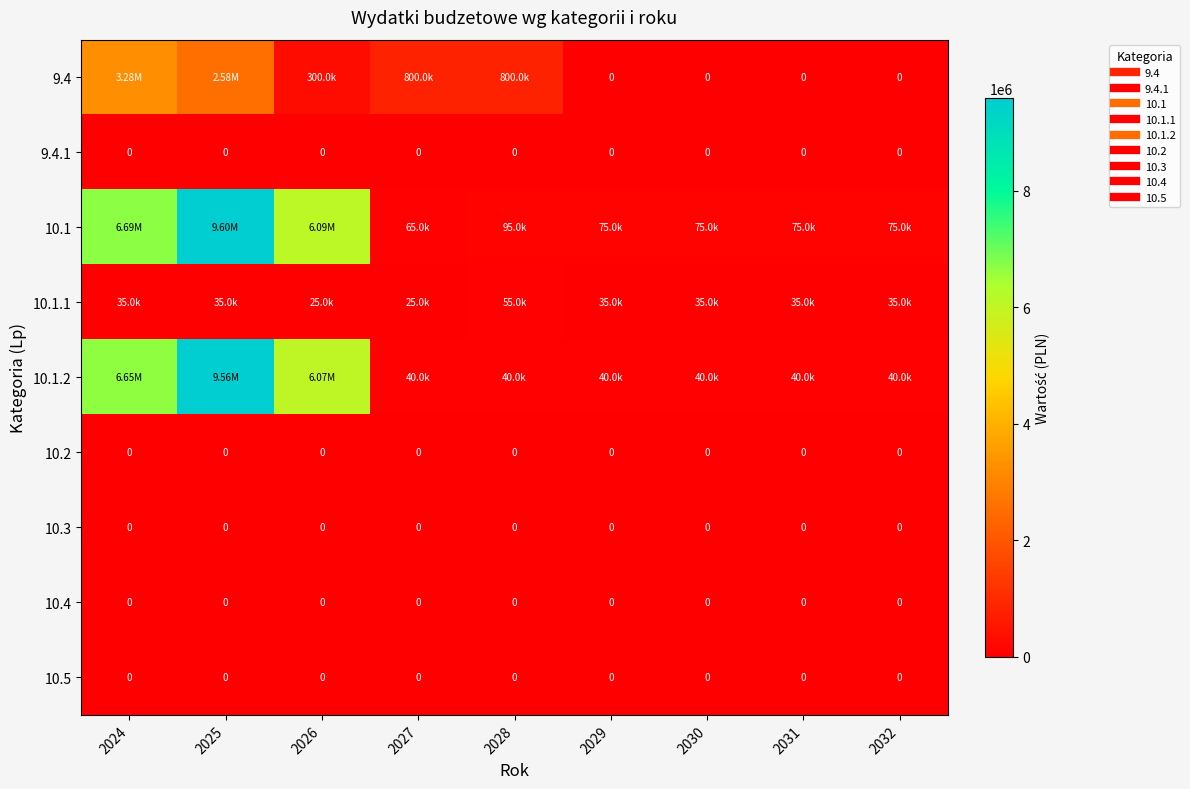

Rank the categories by 10.1.1 value from lowest to highest.

2026, 2027, 2024, 2025, 2029, 2030, 2031, 2032, 2028